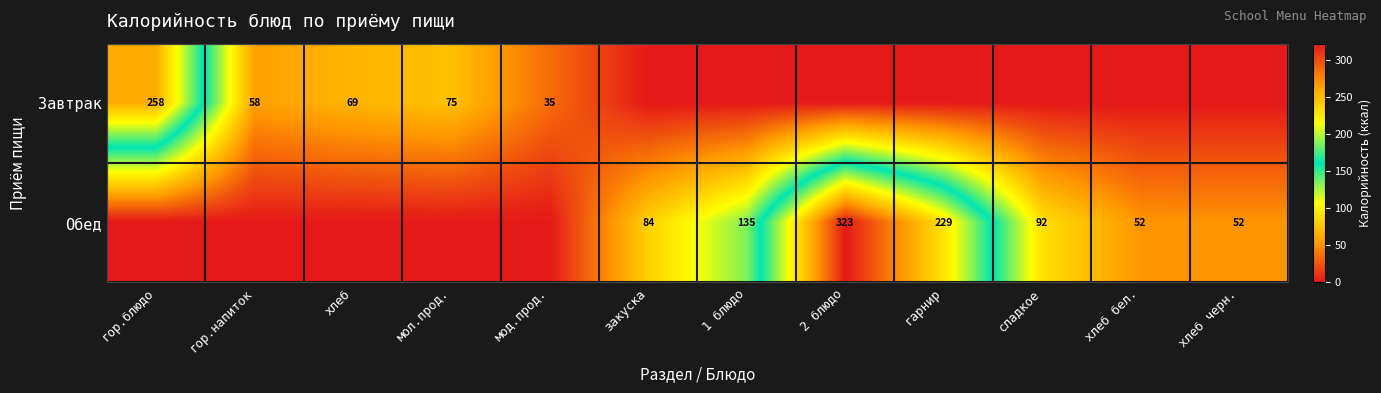

Is it true that Обед equals 92 at сладкое?

True